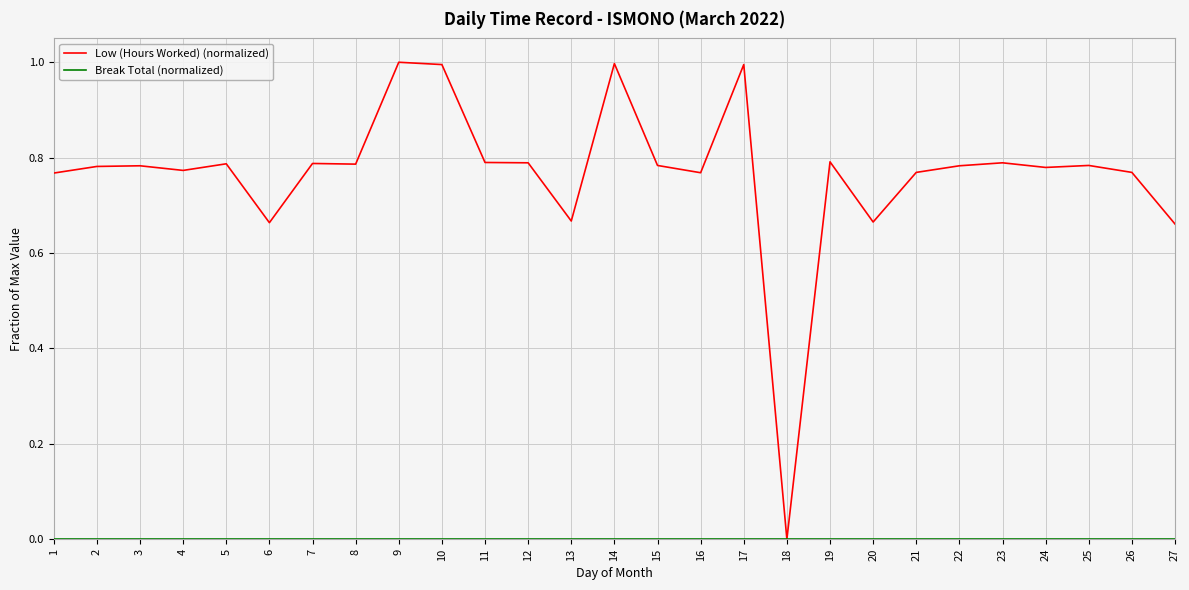

The Low (Hours Worked) (normalized) series shows 1.0 at 10. True or false?

True